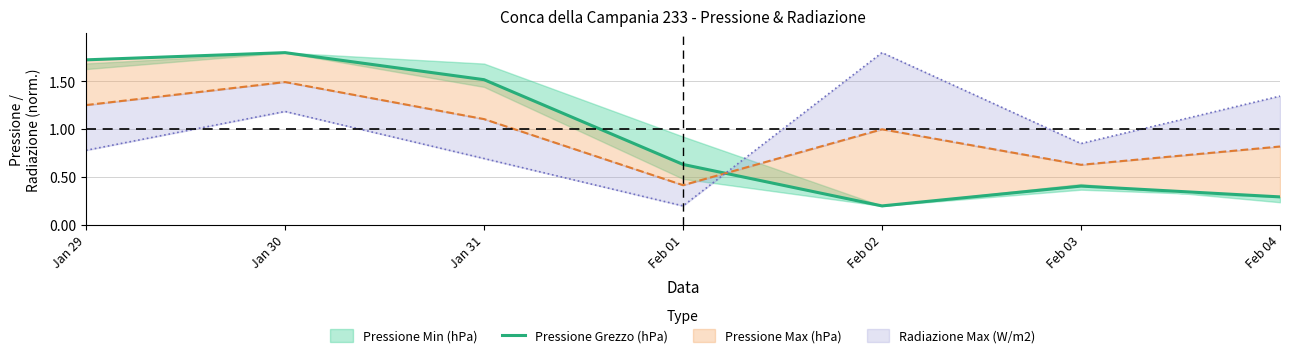

Rank the categories by value from lowest to highest.

Feb 02, Feb 04, Feb 03, Feb 01, Jan 31, Jan 29, Jan 30